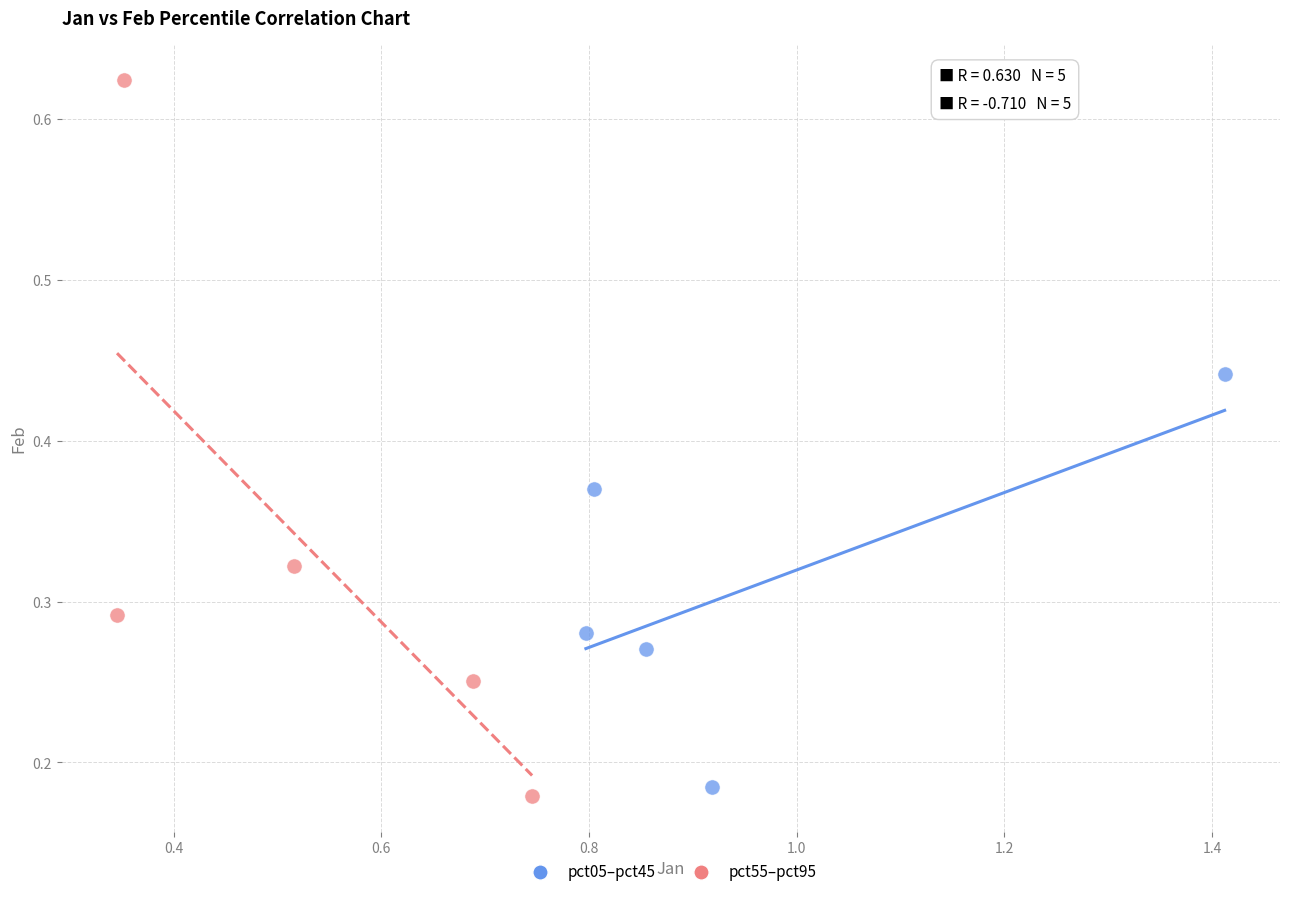

Which series has the largest Y range (max minus min)?

pct55–pct95